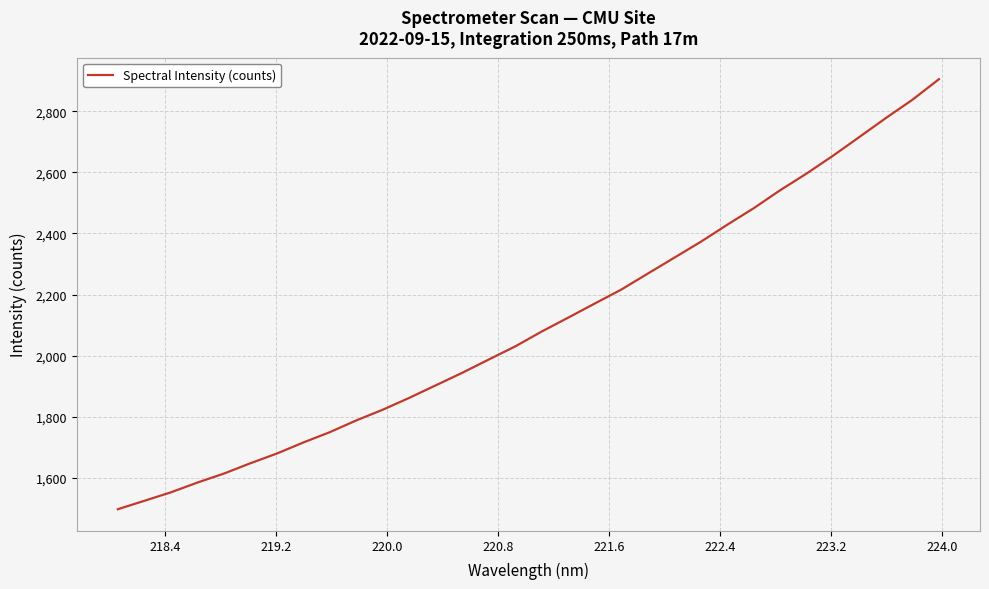

What is the difference between the maximum and minimum values?

1407.5